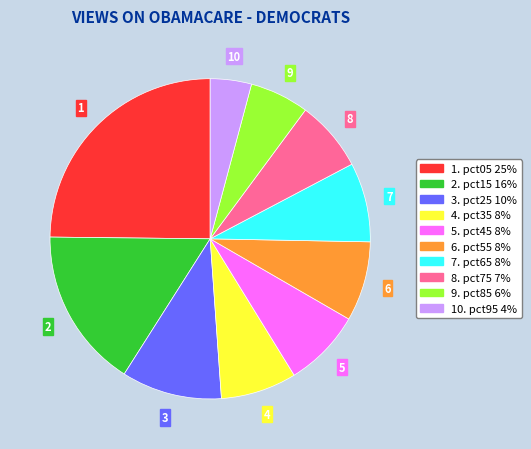

Is there a majority slice in this chart?

No